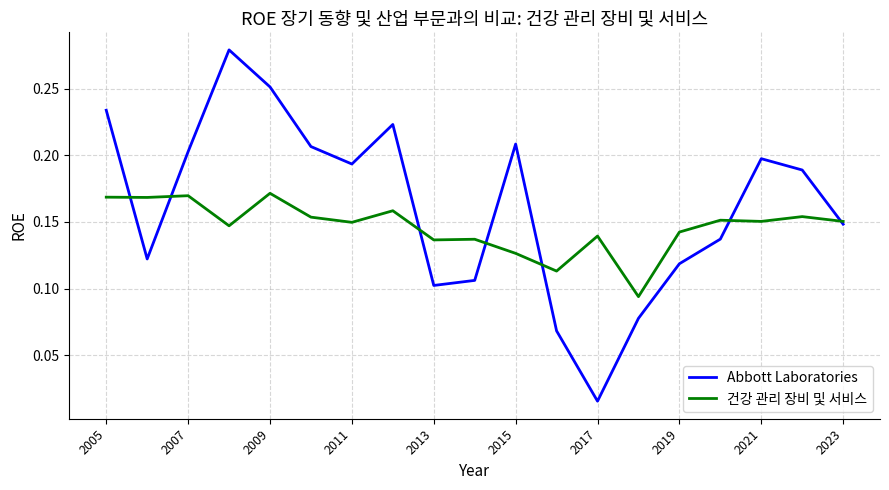

Which series has the largest range (max minus min)?

Abbott Laboratories